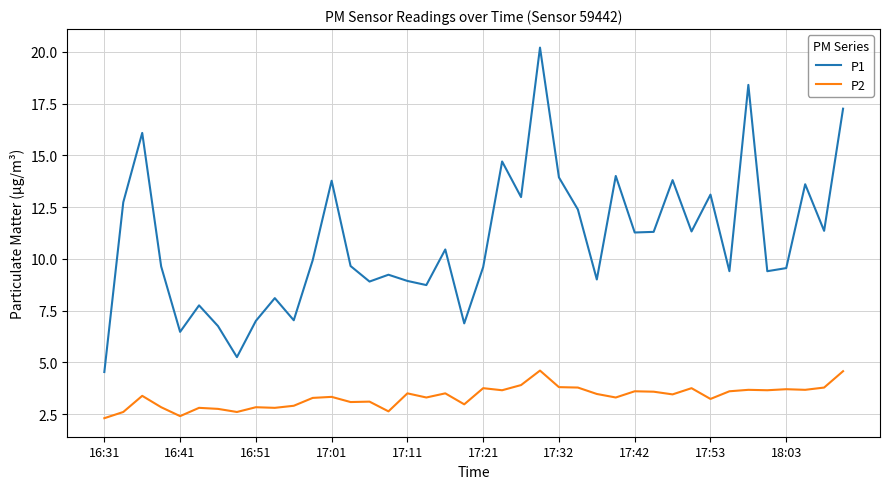

How many interior local peaks does the P1 series have?

13